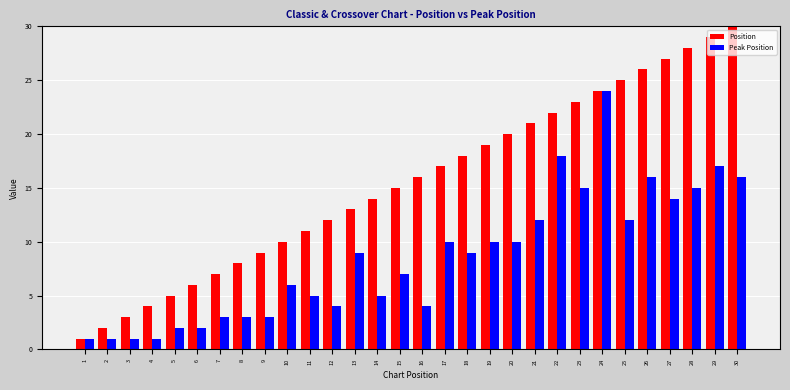

How many distinct data groups are displayed?

2